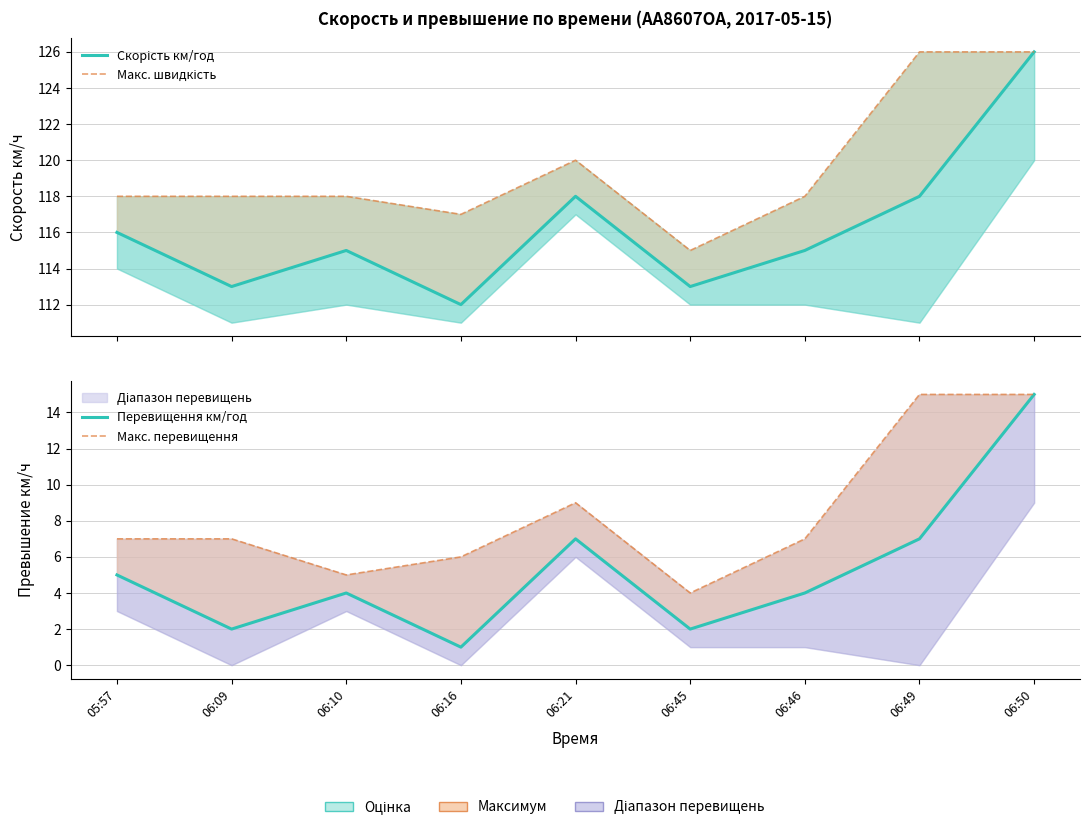

Does the chart have visible grid lines?

Yes